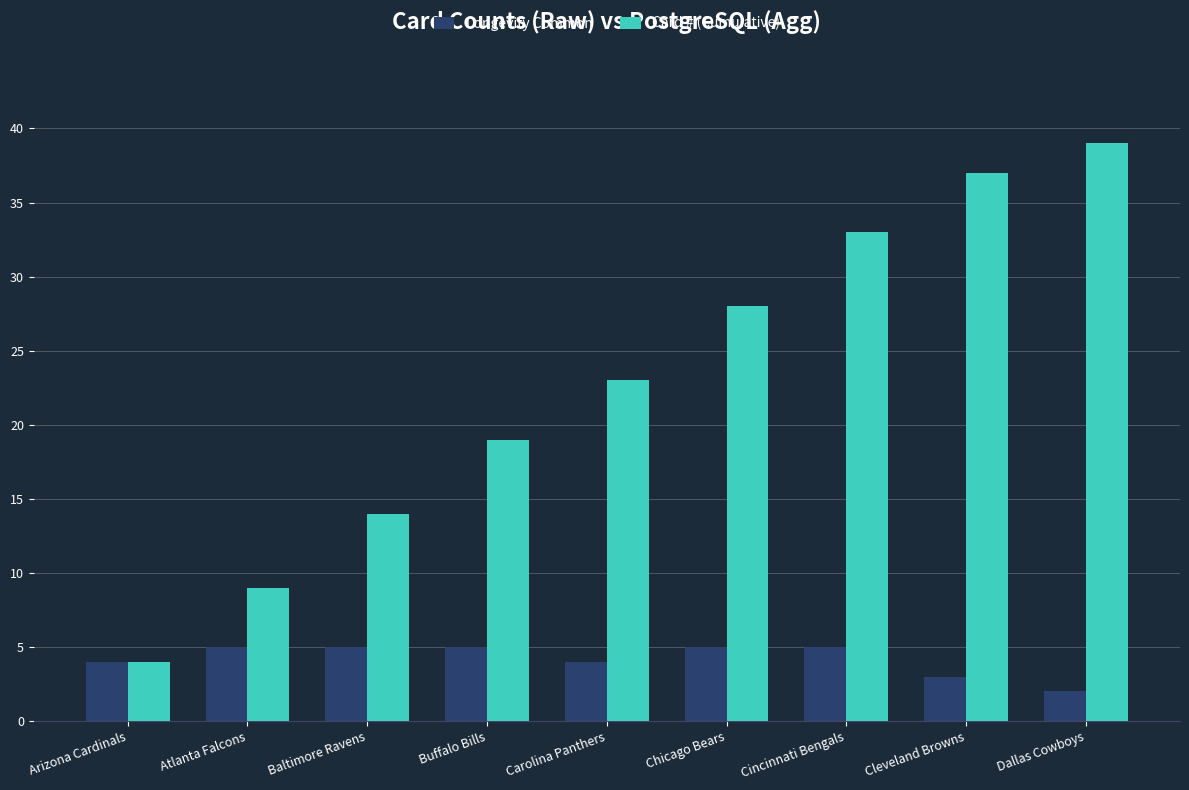

What is the value of the Longevity Common bar at the 6th from the left?

5